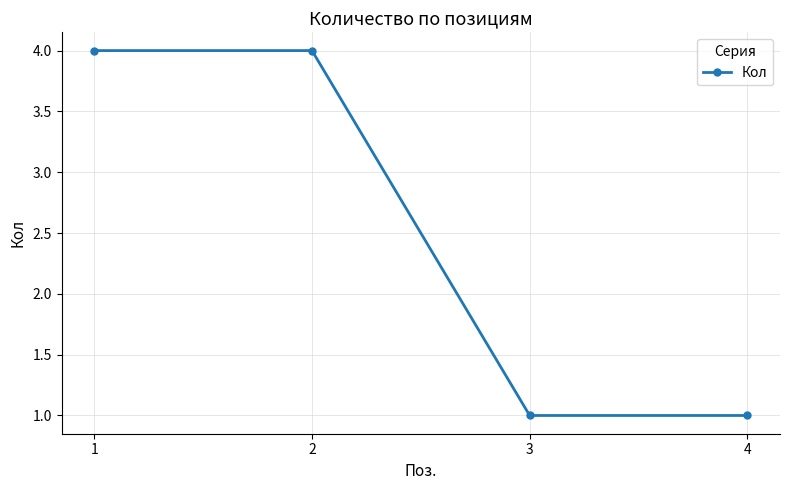

What is the change in value from 2 to 4?

-3